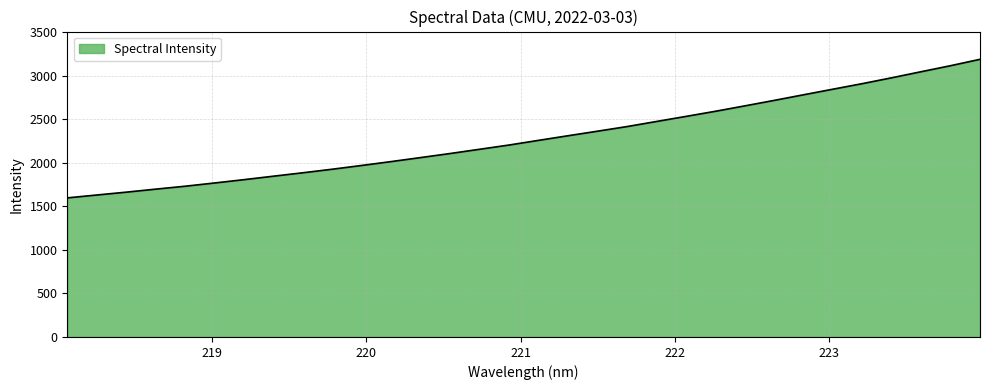

What is the difference between the maximum and minimum values?

1591.5